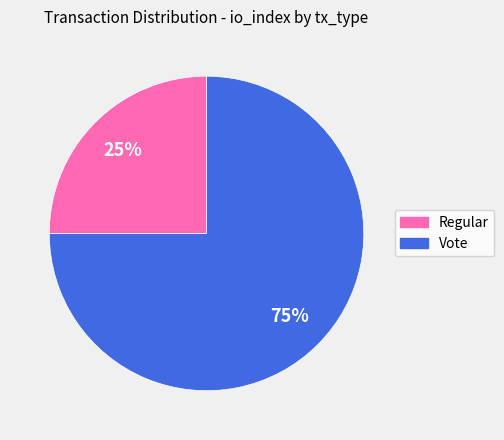

Combined, do Vote and Regular account for over 50%?

Yes